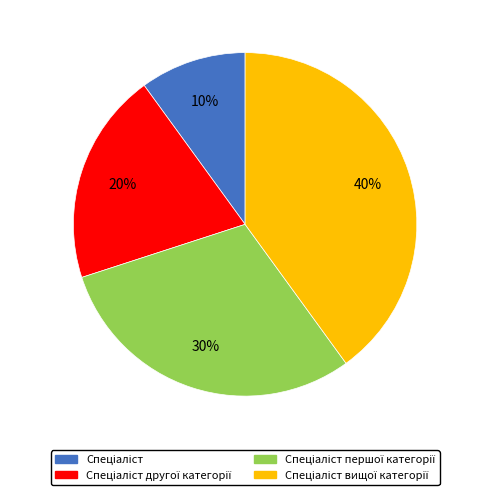

To the nearest percent, what is the average slice percentage?

25%